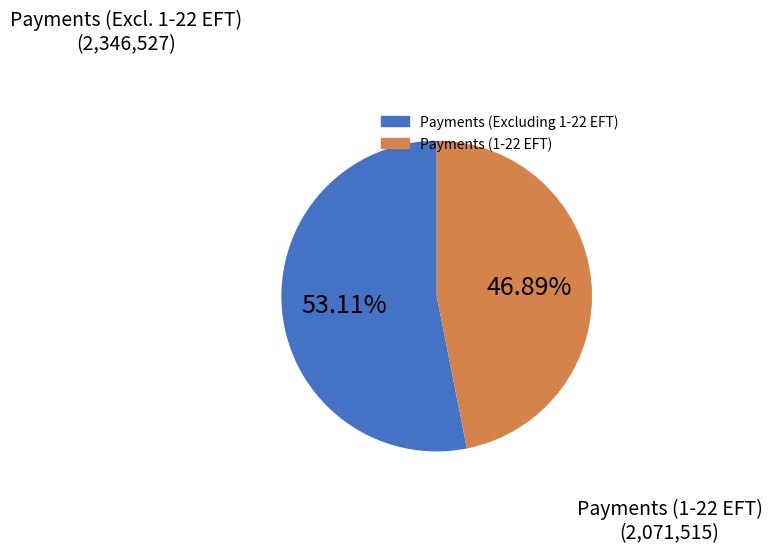

Approximately how many times larger is the value at Payments (Excluding 1-22 EFT) compared to Payments (1-22 EFT)?

1.1